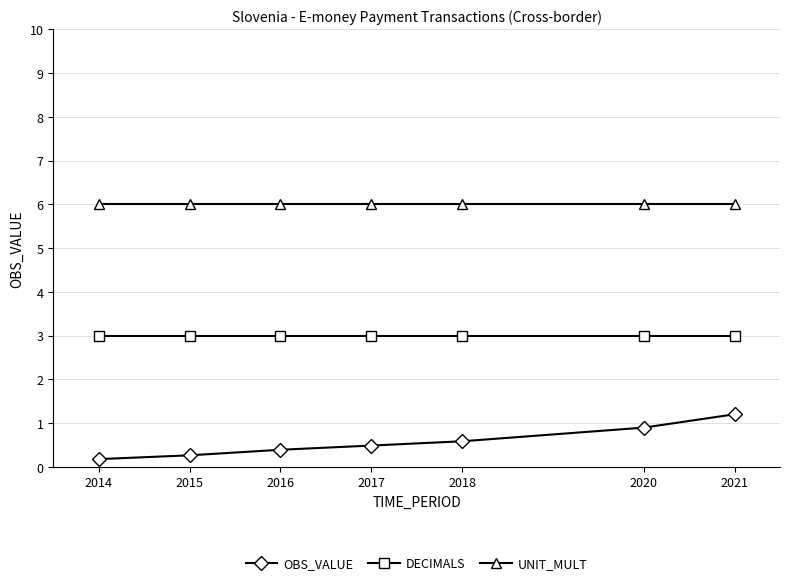

Does the chart display data point markers on the line(s)?

Yes